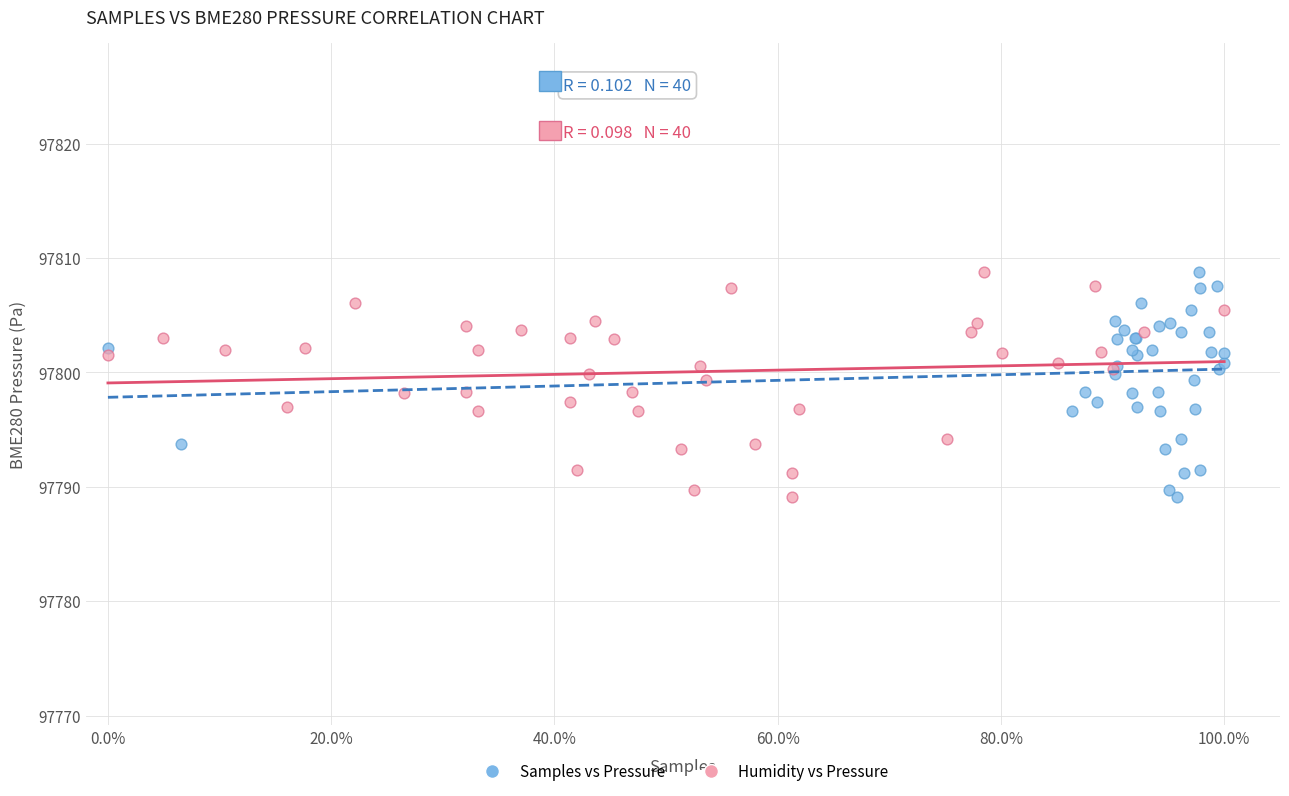

What are all the series names shown in the legend?

Samples vs Pressure, Humidity vs Pressure